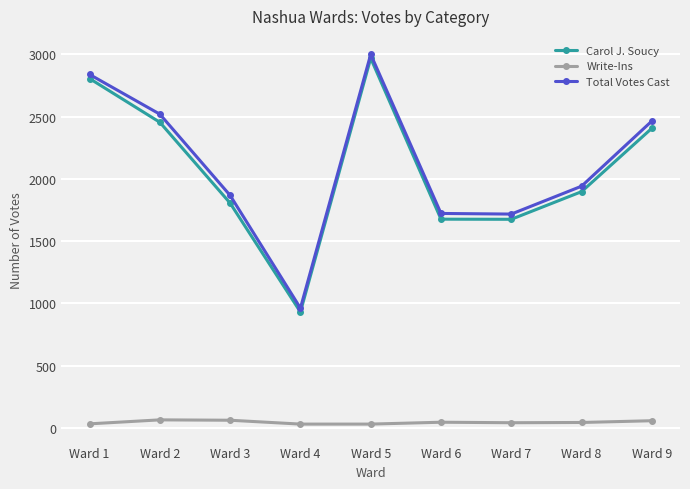

True or false: Total Votes Cast and Carol J. Soucy cross at least once.

False